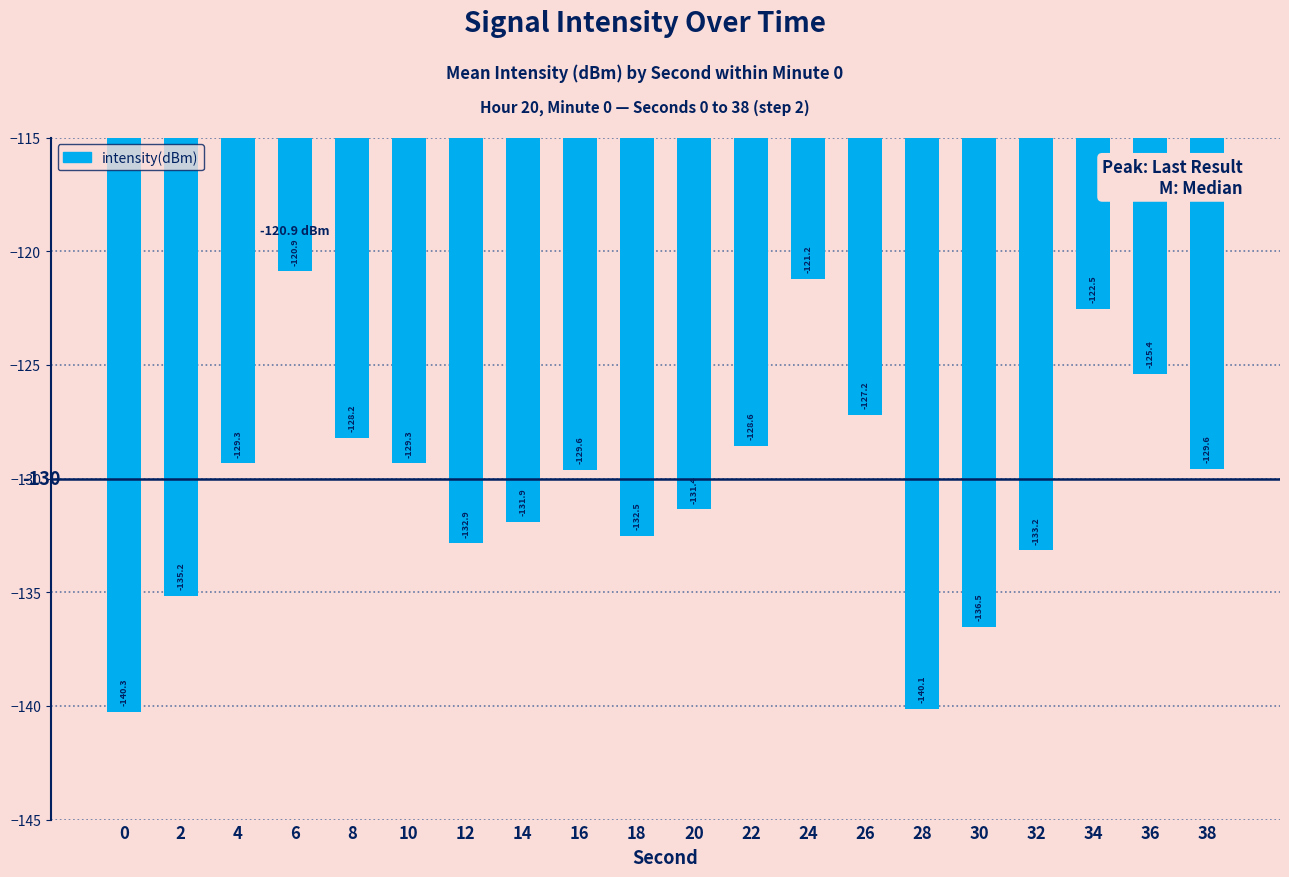

What is the value of the 1st bar from the left?

-140.3